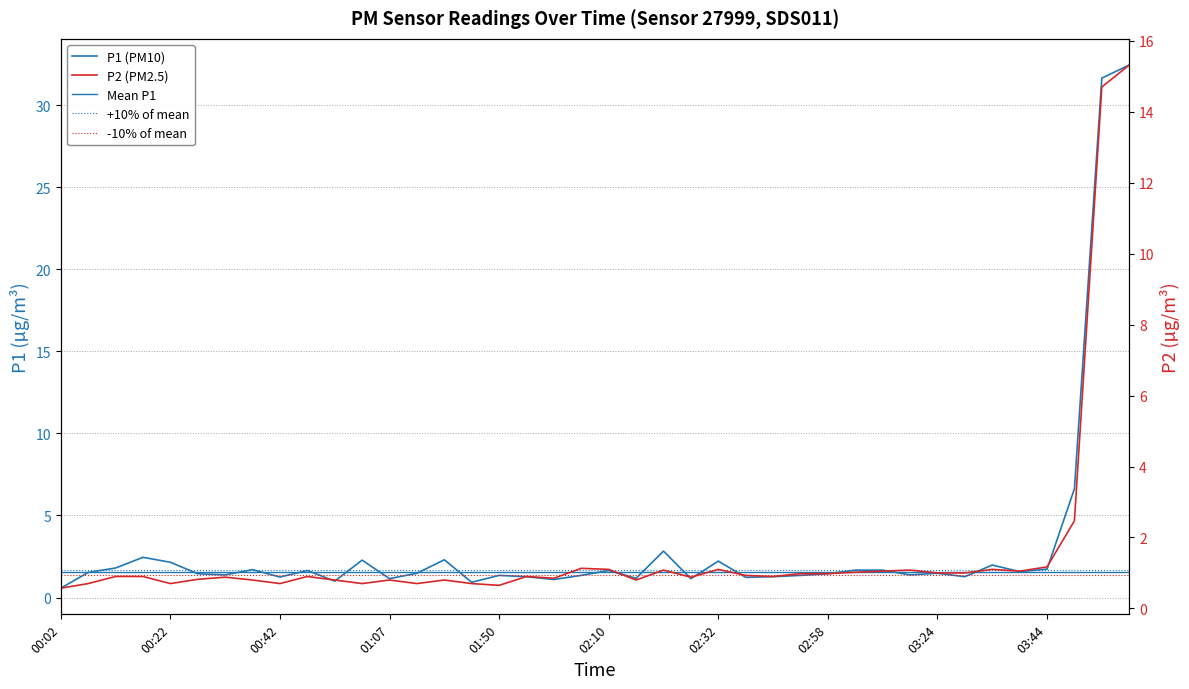

How many values in the P1 (PM10) series are below 1?

2